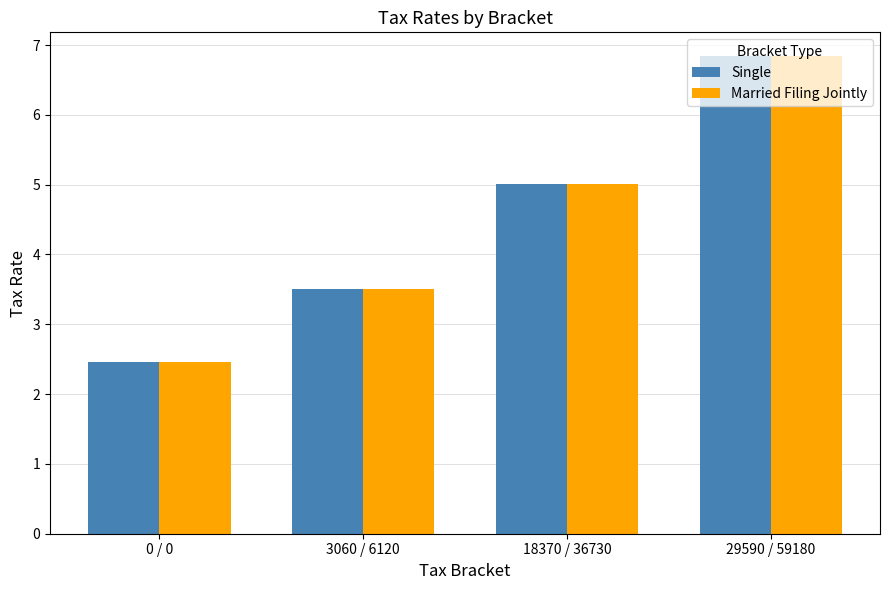

The value of Single at 3060 / 6120 is 5.6. True or false?

False